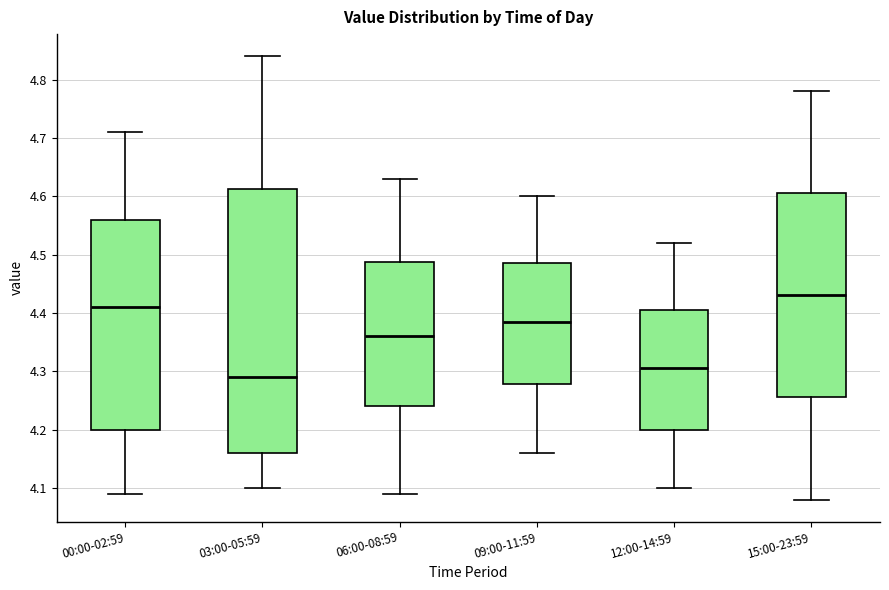

Reading left to right, read every box against the y-axis: the position of its median line, the range the box covers, and the ends of its whiskers. The values are not printed on the chart, so give them approximately, as read against the axis.

00:00-02:59: median 4.41, box 4.20 to 4.56, whiskers 4.09 to 4.71
03:00-05:59: median 4.29, box 4.16 to 4.61, whiskers 4.10 to 4.84
06:00-08:59: median 4.36, box 4.24 to 4.49, whiskers 4.09 to 4.63
09:00-11:59: median 4.39, box 4.28 to 4.49, whiskers 4.16 to 4.60
12:00-14:59: median 4.31, box 4.20 to 4.41, whiskers 4.10 to 4.52
15:00-23:59: median 4.43, box 4.26 to 4.61, whiskers 4.08 to 4.78